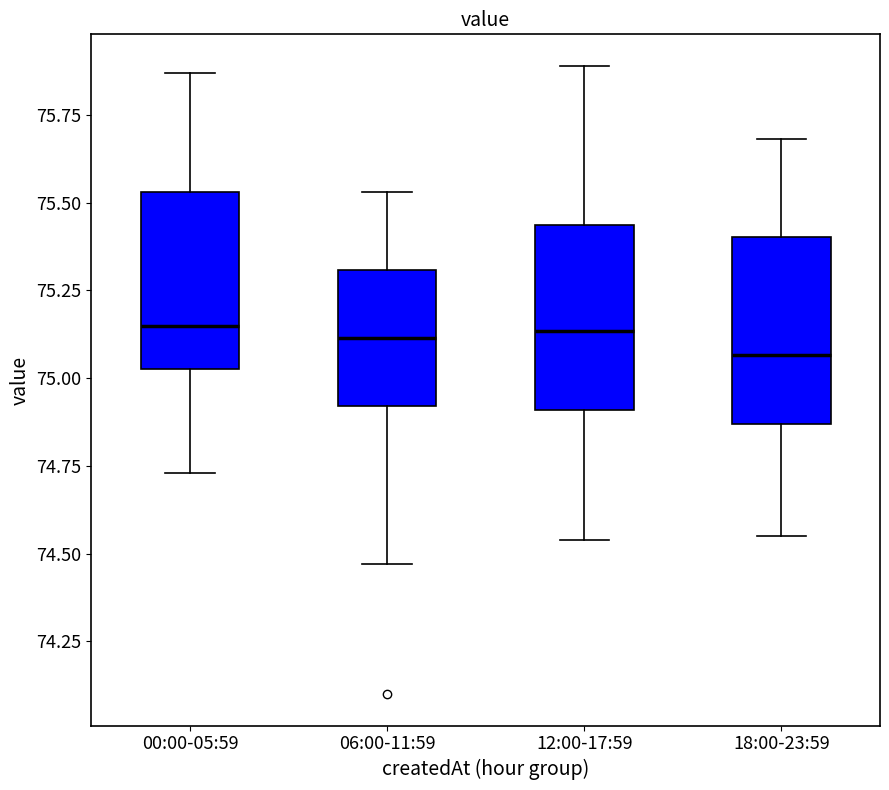

Where is the lower edge of the box for 00:00-05:59 on the y-axis? The values are not printed on the chart, so give them approximately, as read against the axis.

75.05